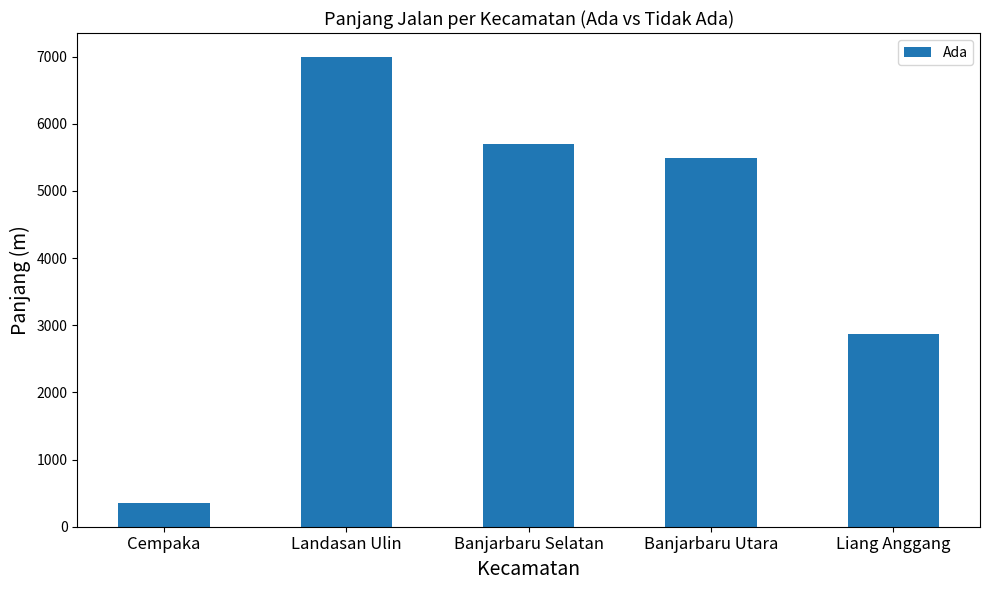

What is the change in value from Cempaka to Banjarbaru Selatan?

+5345